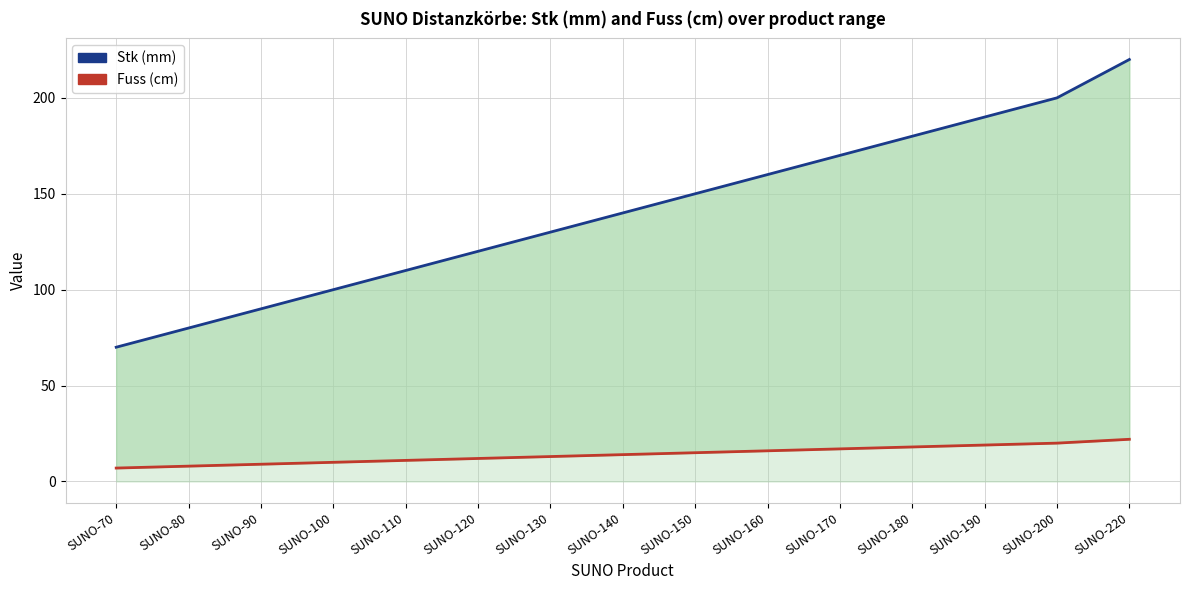

What are all the series names shown in the legend?

Stk (mm), Fuss (cm)